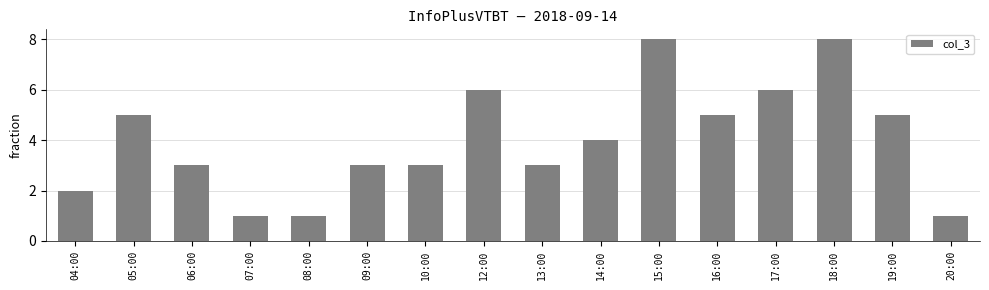

True or false: the data shows 2 at 09:00.

False